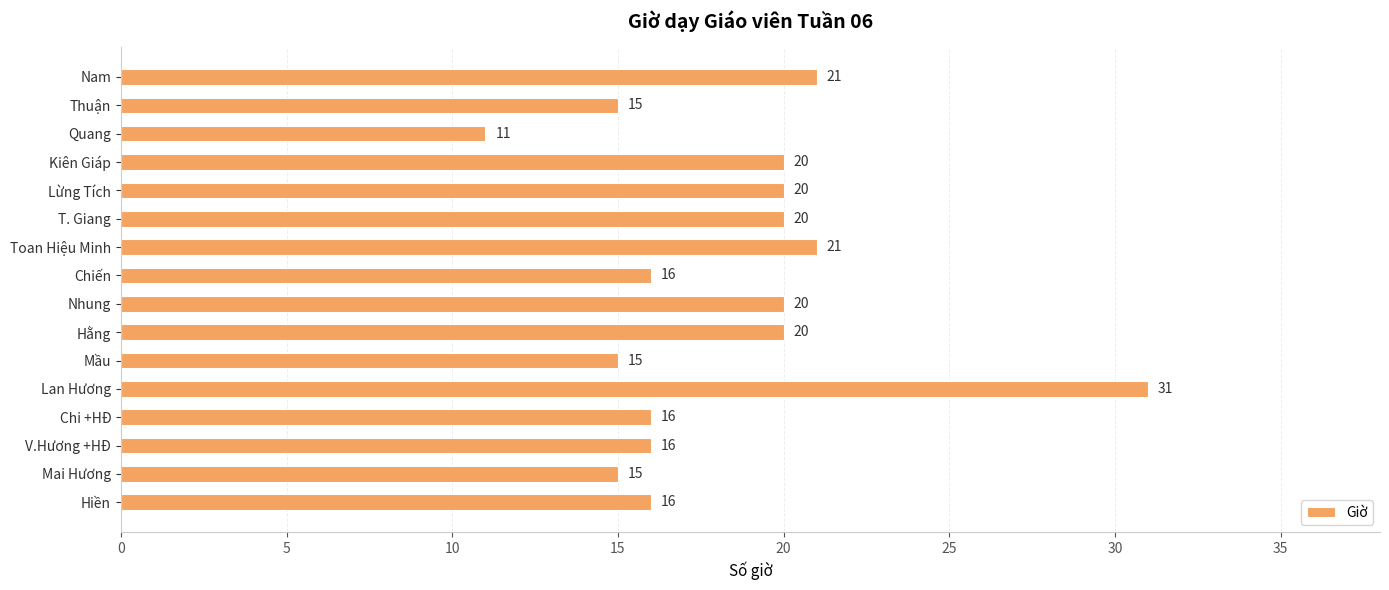

Reading bottom to top, list all the values displayed in this chart.

Hiền=16	Mai Hương=15	V.Hương +HĐ=16	Chi +HĐ=16	Lan Hương=31	Mầu=15	Hằng=20	Nhung=20	Chiến=16	Toan Hiệu Minh=21	T. Giang=20	Lừng Tích=20	Kiên Giáp=20	Quang=11	Thuận=15	Nam=21